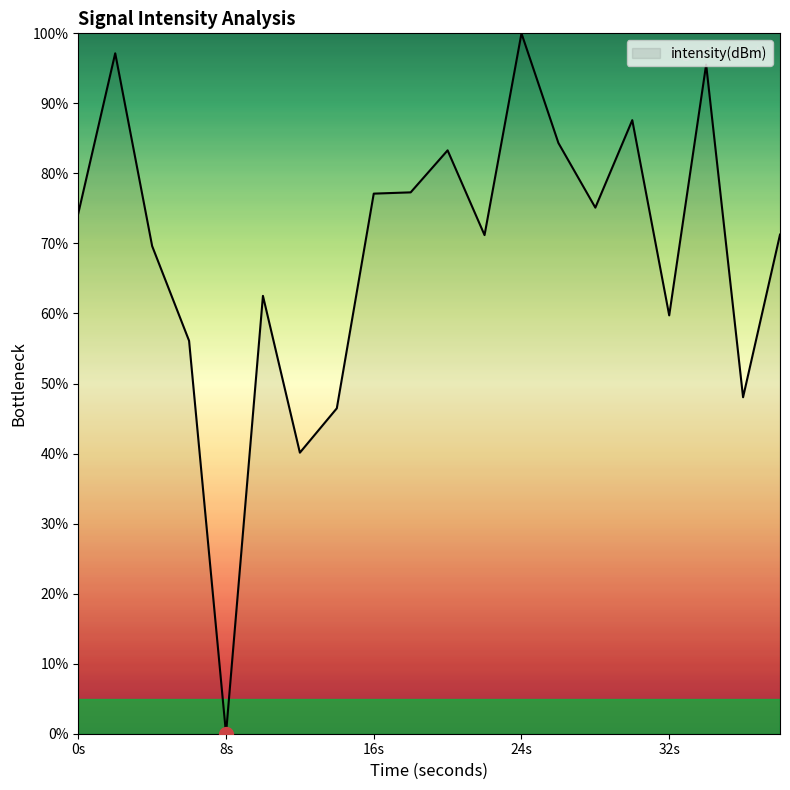

What is the difference between the maximum and minimum values?

100.0